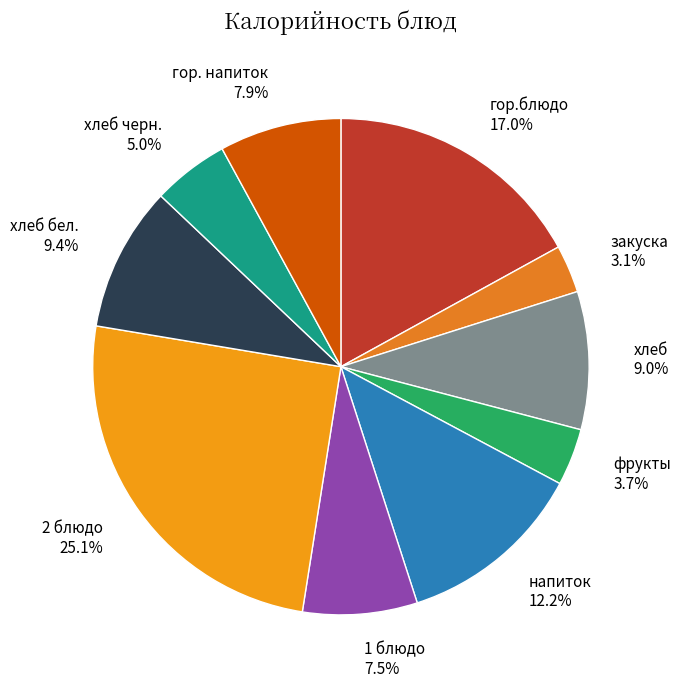

What is the smallest slice in the pie chart?

закуска